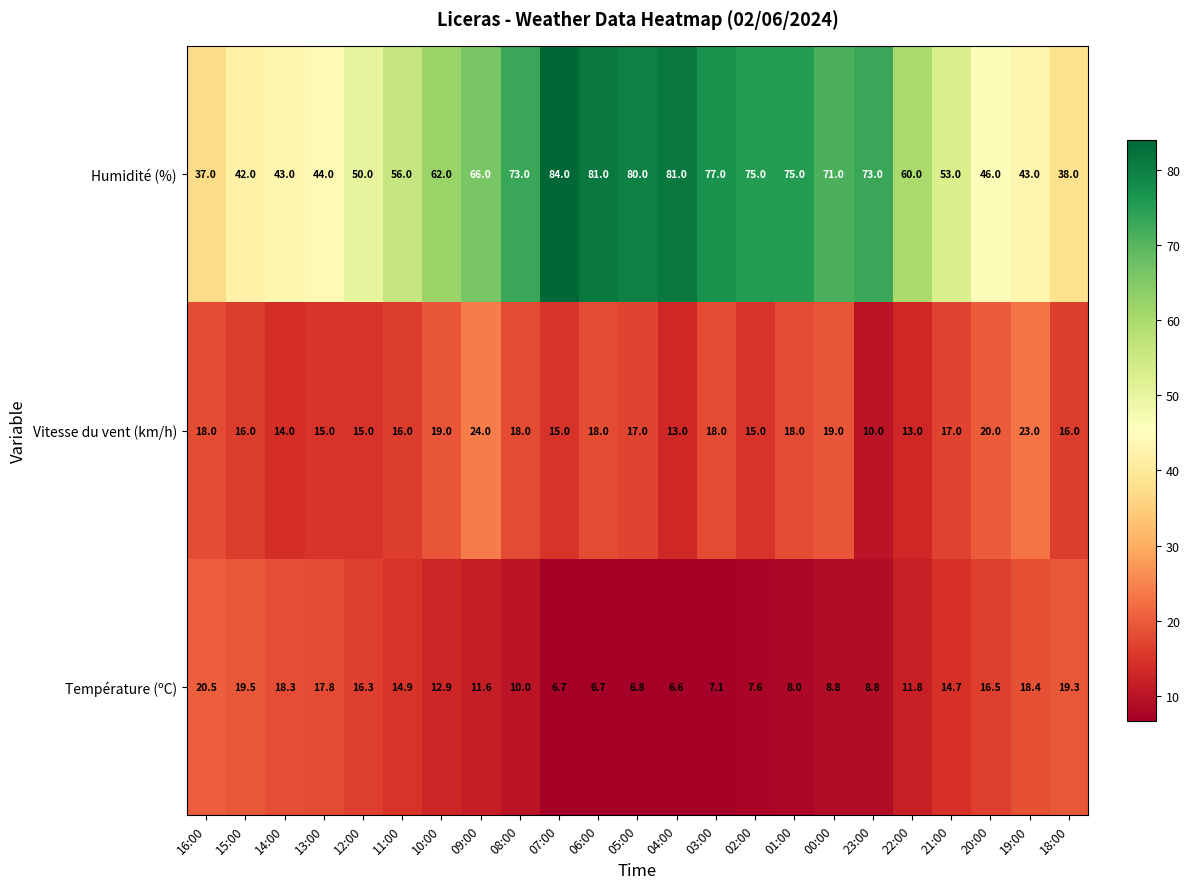

Is it true that Température (ºC) equals 18.4 at 19:00?

True